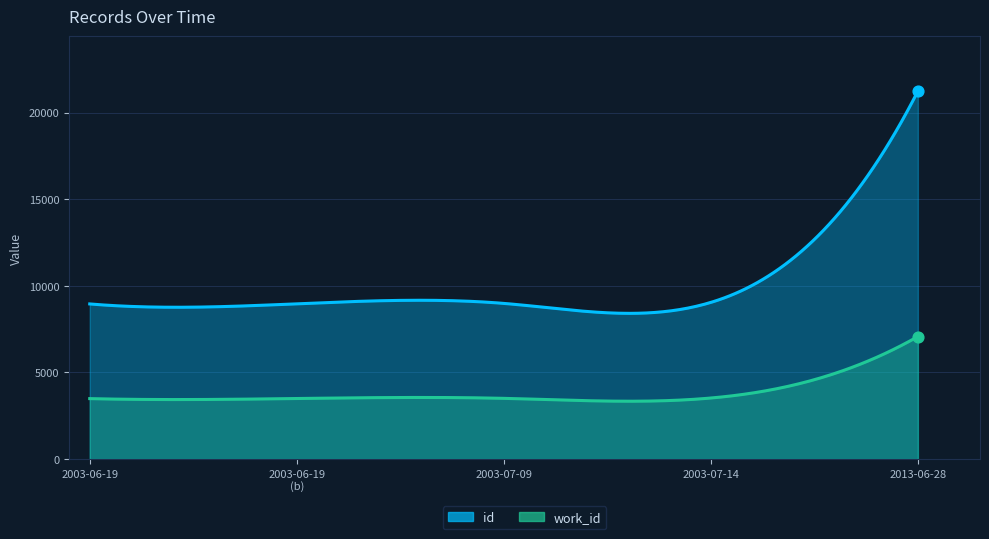

What are all the series names shown in the legend?

id, work_id